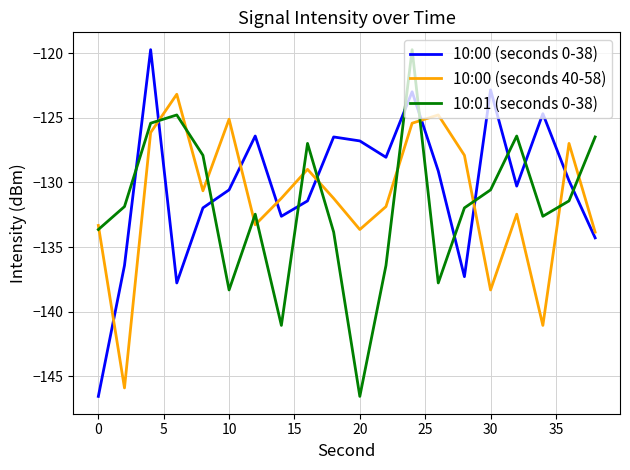

How many intersections are there between 10:00 (seconds 0-38) and 10:01 (seconds 0-38)?

12